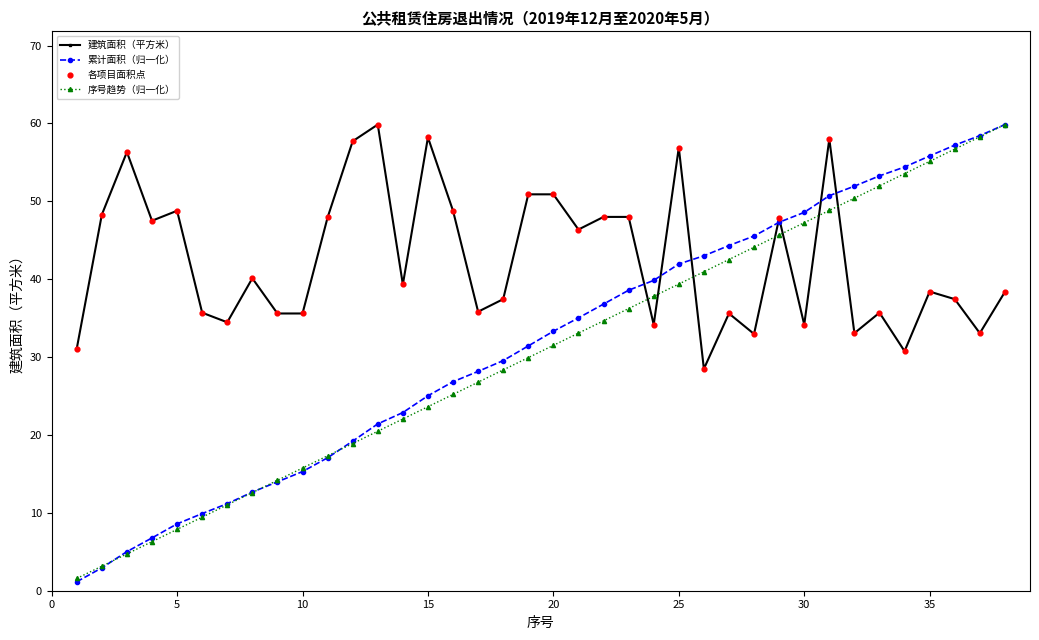

Which series has the largest range (max minus min)?

累计面积（归一化）